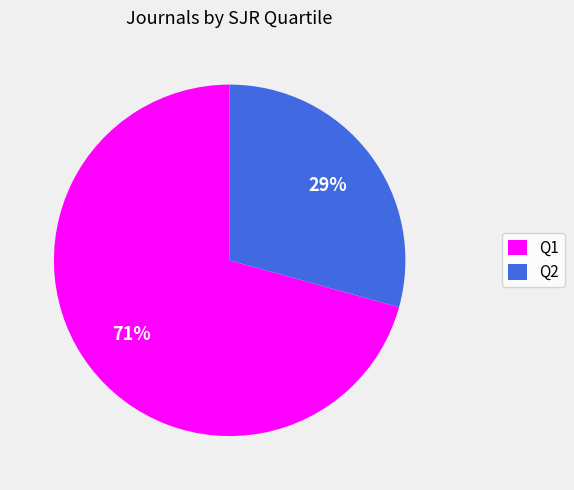

Rank the categories by value from lowest to highest.

Q2, Q1